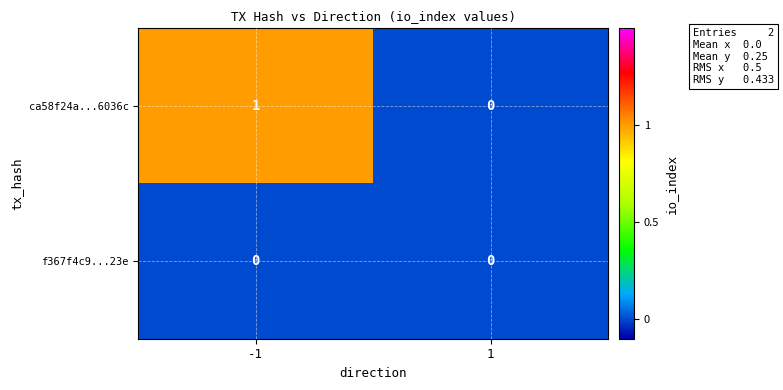

Between -1 and 1, which series saw the biggest shift?

ca58f24a...6036c